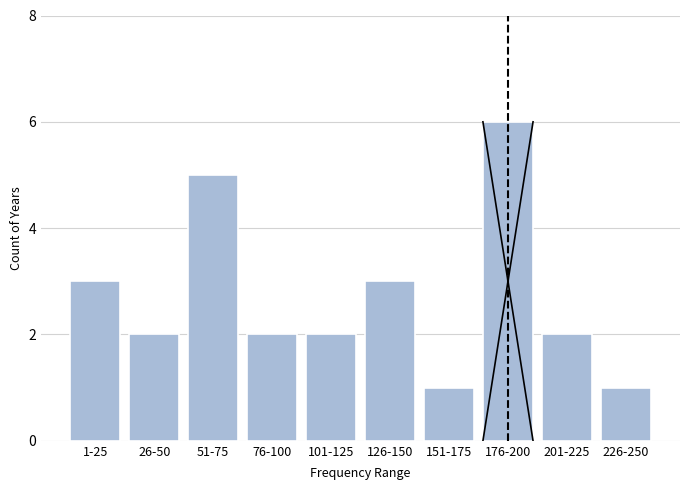

Reading left to right, list all the values displayed in this chart.

3	2	5	2	2	3	1	6	2	1